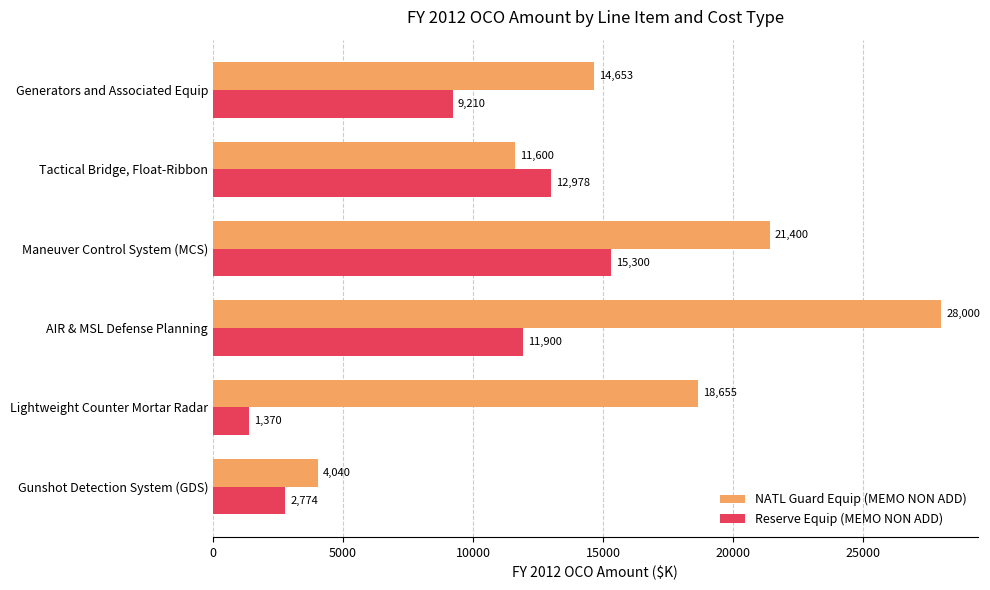

What is the total value across all series at Generators and Associated Equip?

23863